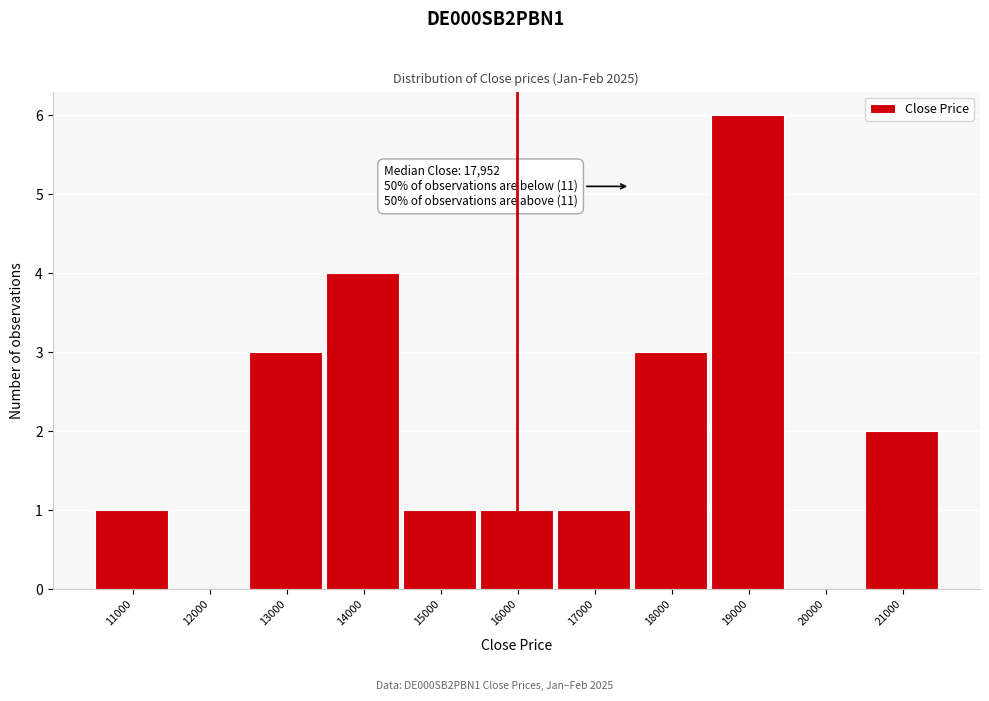

Reading left to right, what are all the values shown in this chart?

11000=1	12000=0	13000=3	14000=4	15000=1	16000=1	17000=1	18000=3	19000=6	20000=0	21000=2